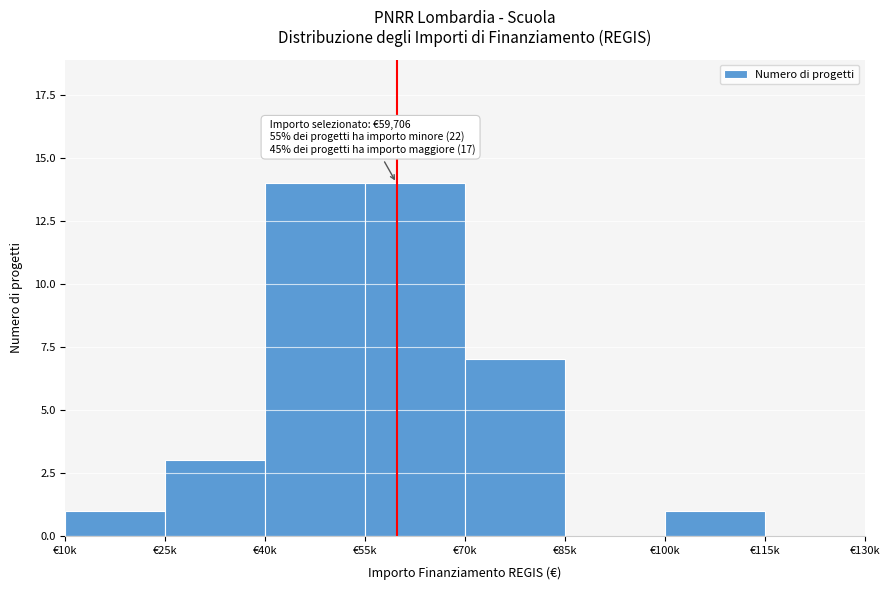

Reading left to right, transcribe all the data shown in this chart.

€10k=1	€25k=3	€40k=14	€55k=14	€70k=7	€85k=0	€100k=1	€115k=0